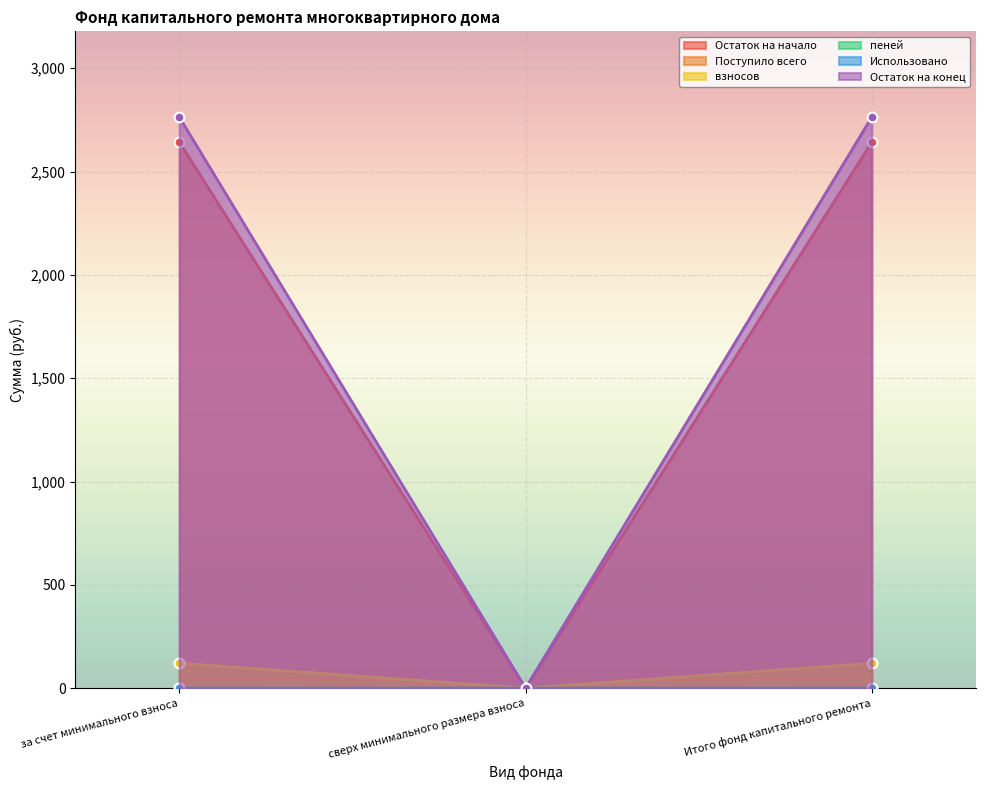

Which category has the lowest value in the Поступило всего series?

сверх минимального размера взноса